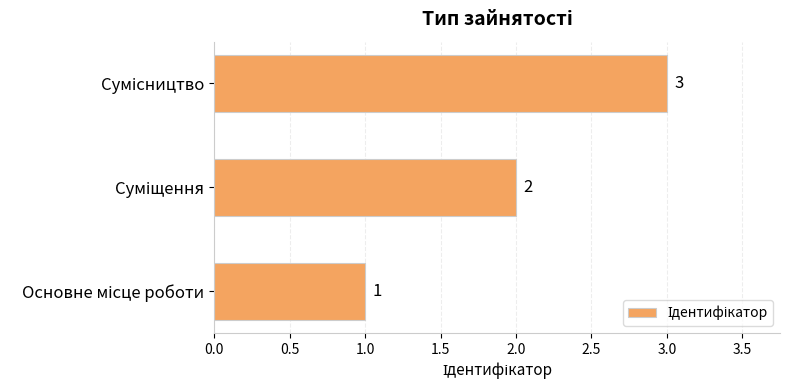

Count the number of categories in the chart.

3